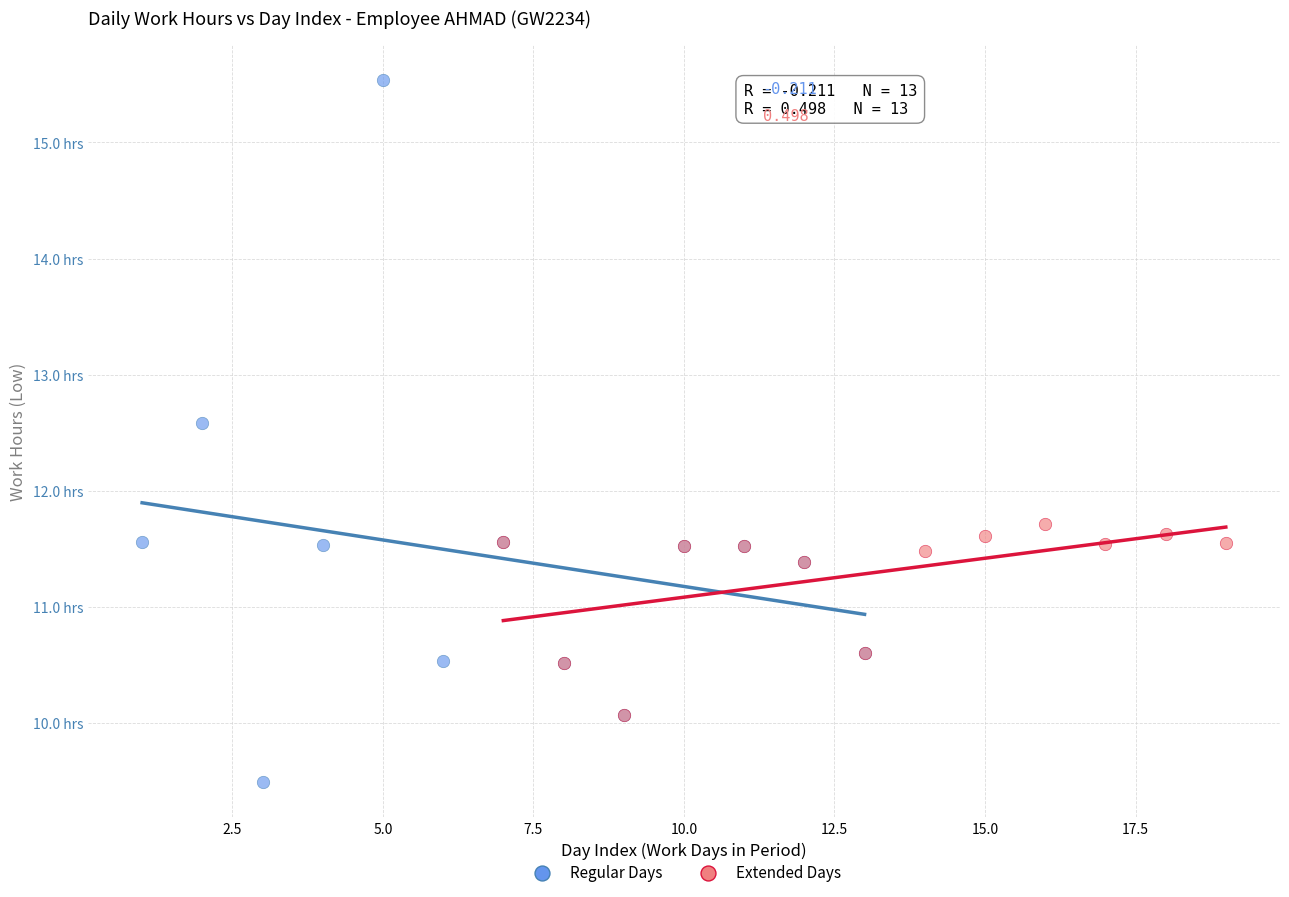

What are all the series names shown in the legend?

Regular Days, Extended Days